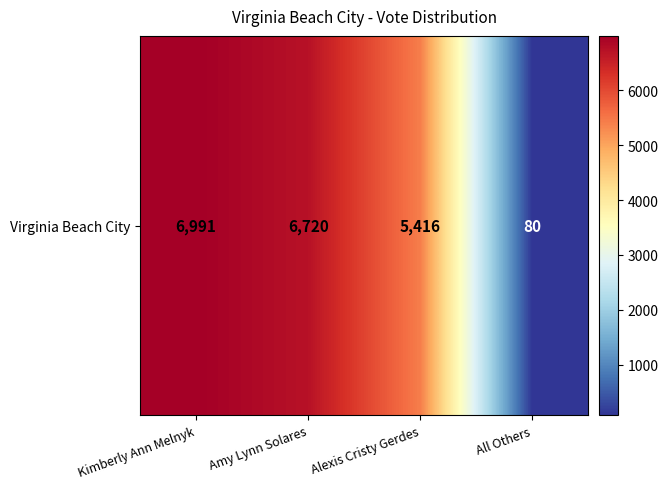

How many values exceed 6720?

1